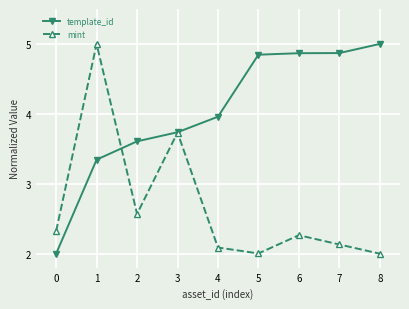

True or false: mint has a value of 2.1 at 4.

True